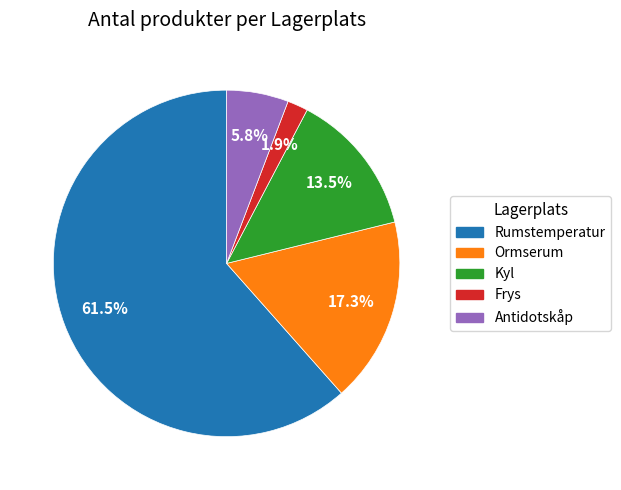

Does any single category account for the majority?

Yes